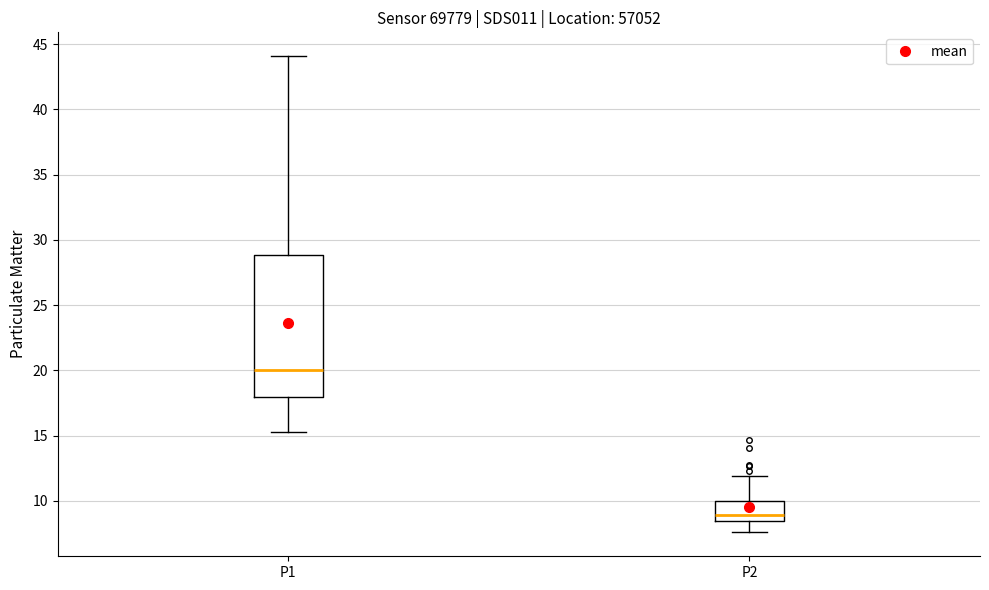

Which box has the highest median line?

P1